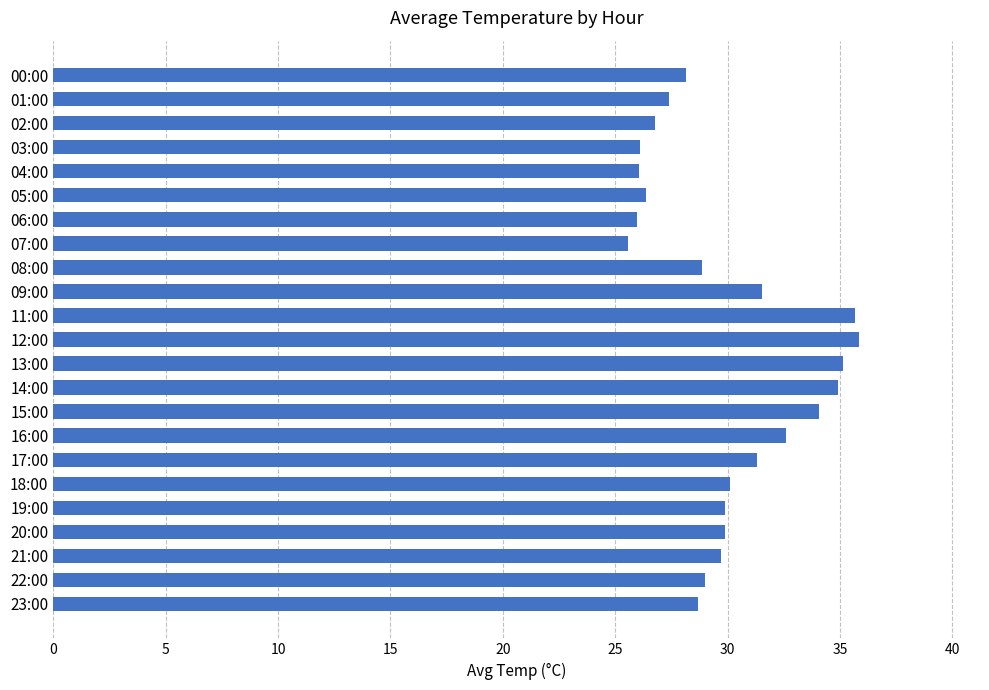

True or false: the data shows 38.7 at 04:00.

False